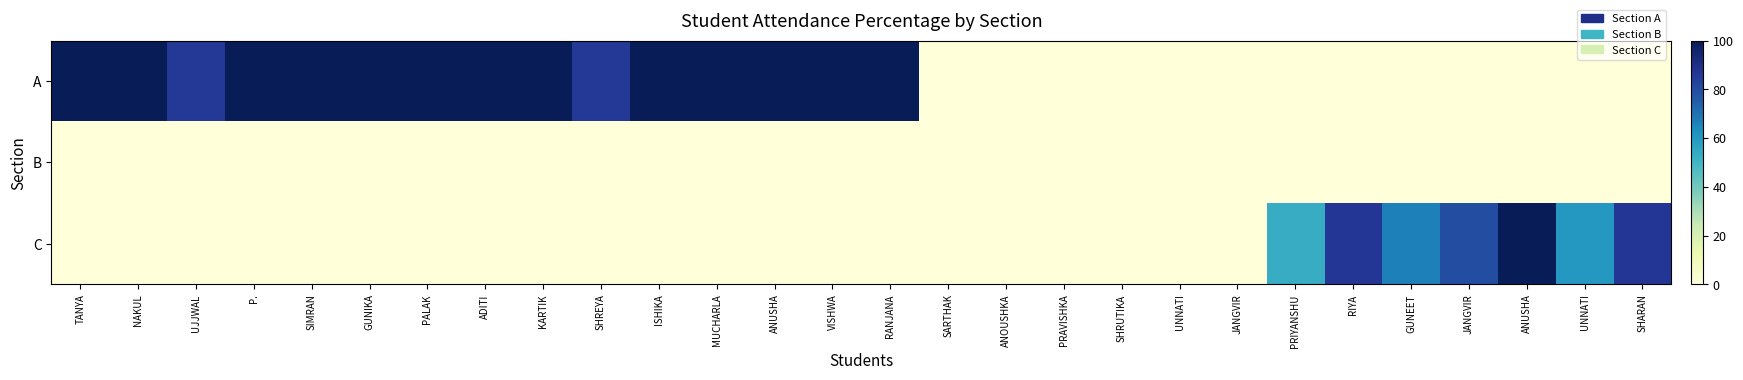

Which series has the largest total across all categories?

A